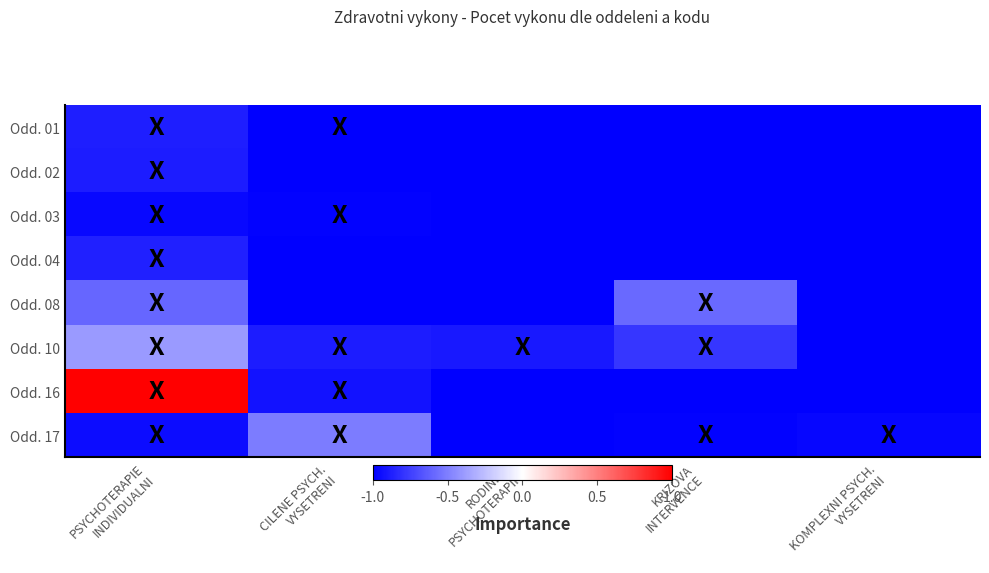

Rank the series at KRIZOVA INTERVENCE from highest to lowest value.

Odd. 08, Odd. 10, Odd. 17, Odd. 01, Odd. 02, Odd. 03, Odd. 04, Odd. 16